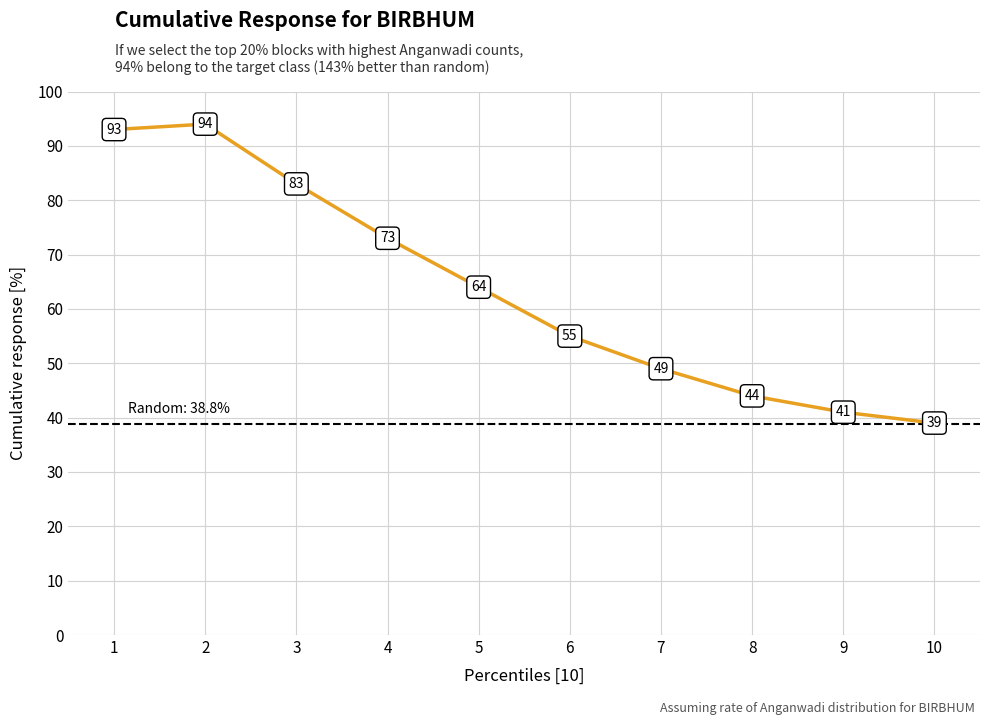

What is the sum of all values?

635